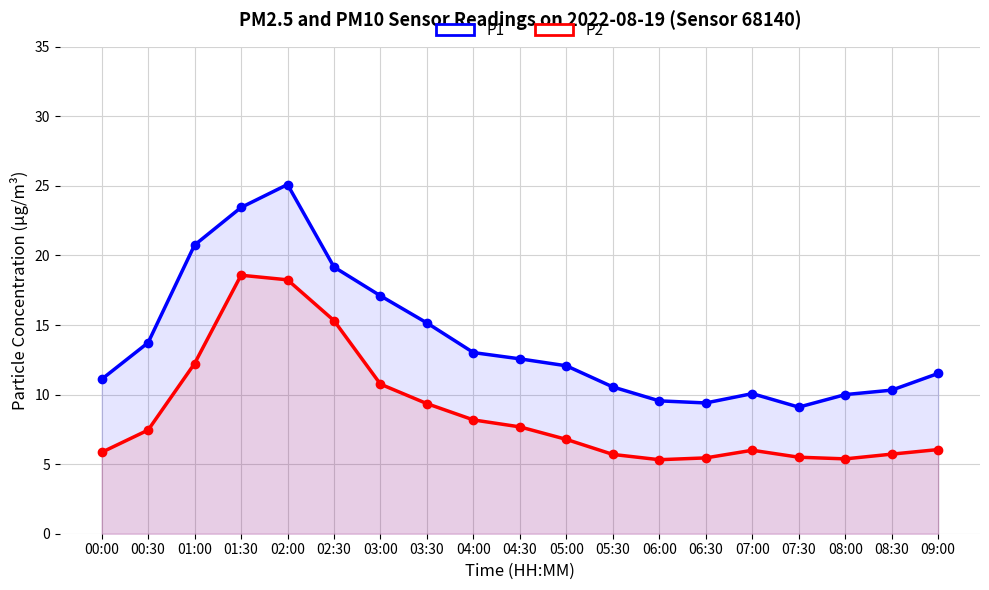

Where is P1 nearest to the value 17?

03:00